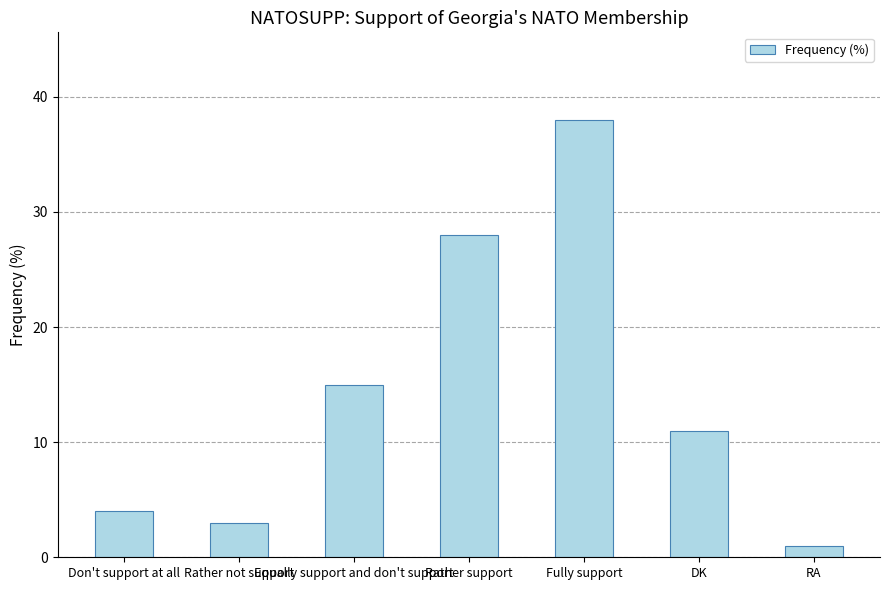

Rank the categories by value from lowest to highest.

RA, Rather not support, Don't support at all, DK, Equally support and don't support, Rather support, Fully support